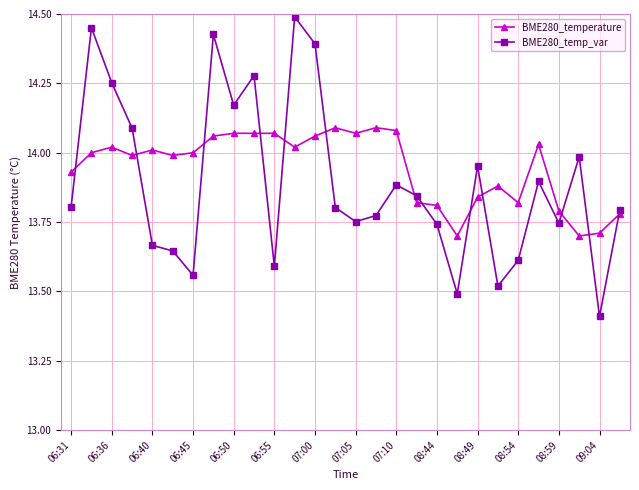

What is the minimum value for BME280_temp_var?

13.4